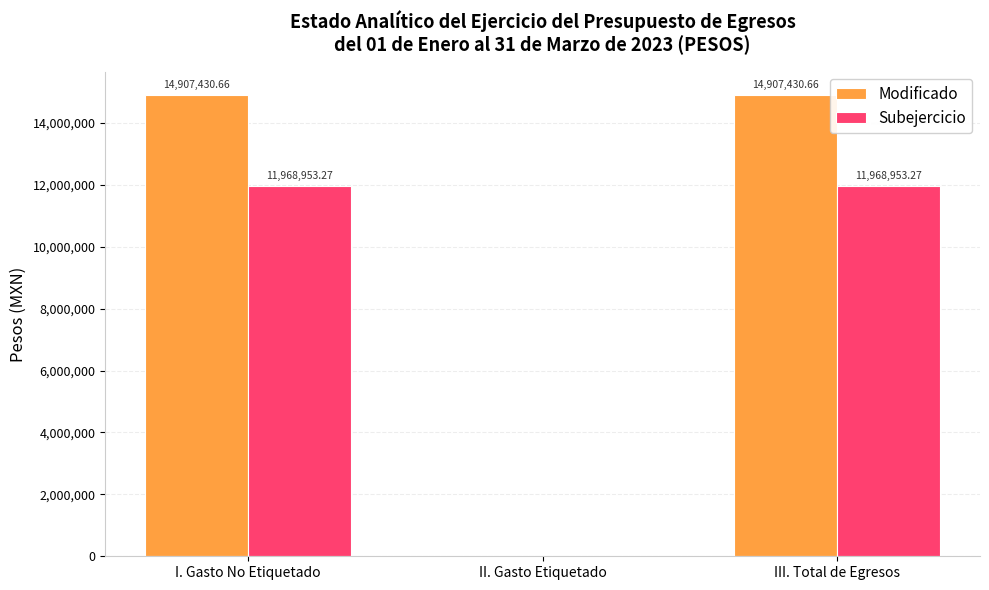

Reading left to right, transcribe all the data shown in this chart.

Modificado: I. Gasto No Etiquetado=14907430.7	II. Gasto Etiquetado=0.0	III. Total de Egresos=14907430.7
Subejercicio: I. Gasto No Etiquetado=11968953.3	II. Gasto Etiquetado=0.0	III. Total de Egresos=11968953.3